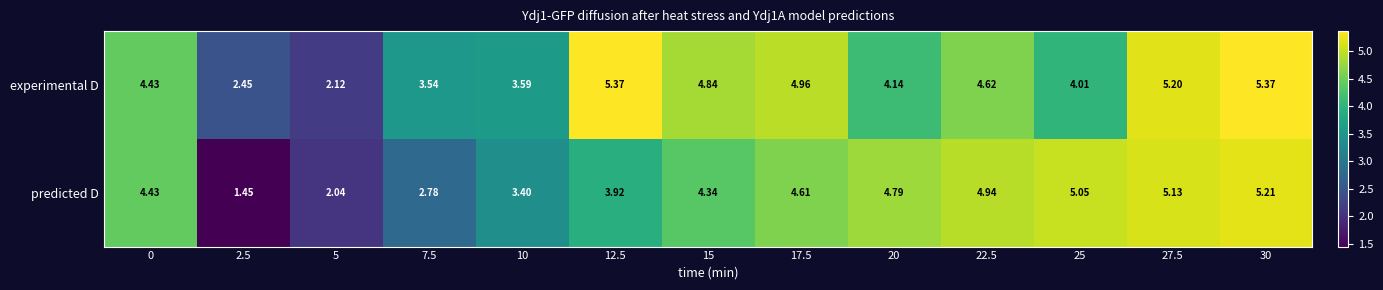

List the series in order of their peak value, highest first.

experimental D, predicted D